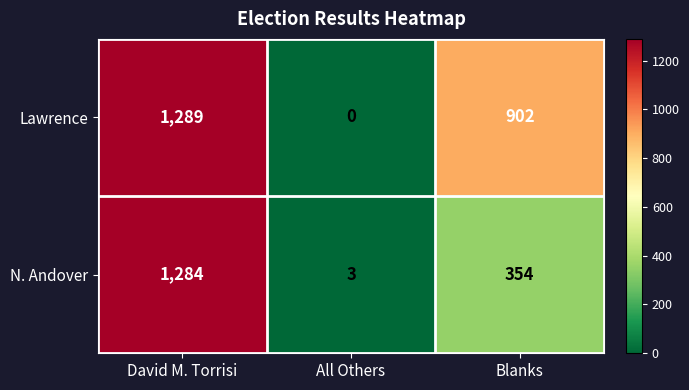

Reading right to left, what are all the values shown in this chart?

Lawrence: 902	0	1289
N. Andover: 354	3	1284